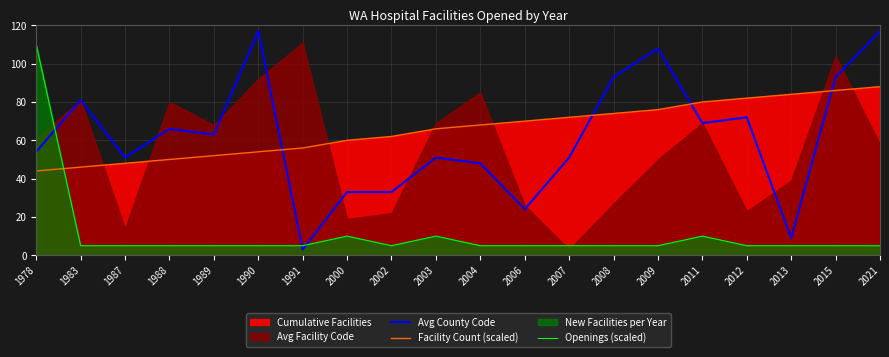

At which label is Facility Count (scaled) closest to 66?

2003